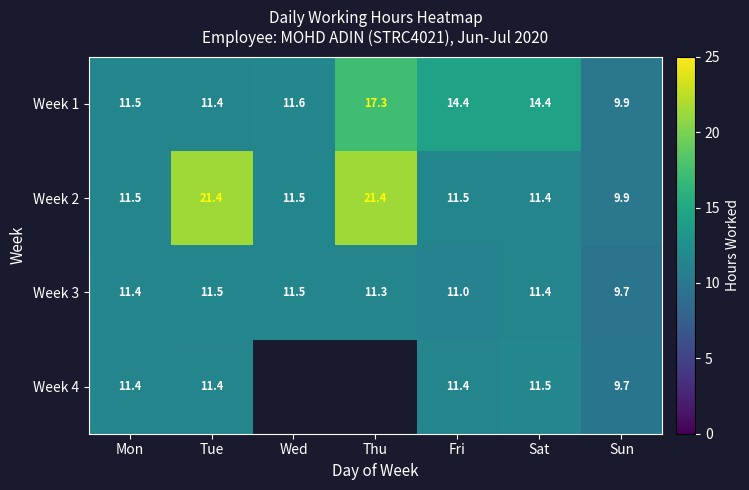

Where does the Week 1 series first go above 11?

Mon